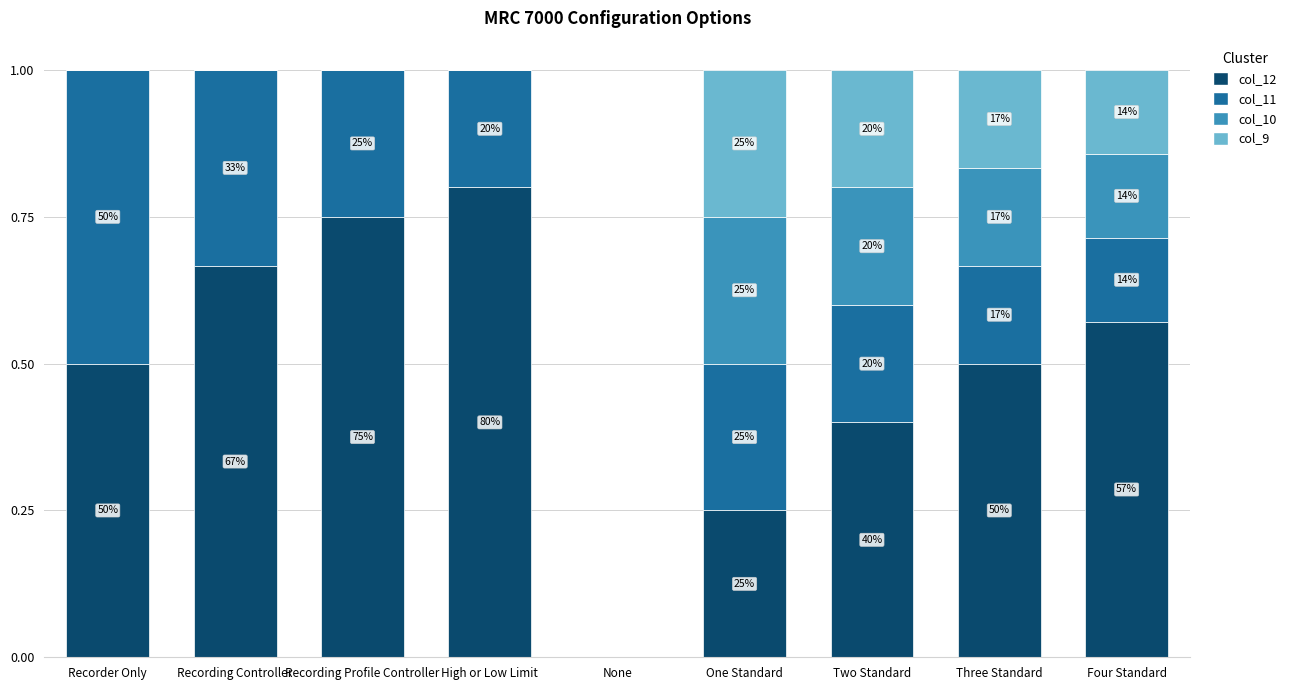

Does the chart contain stacked bars?

Yes